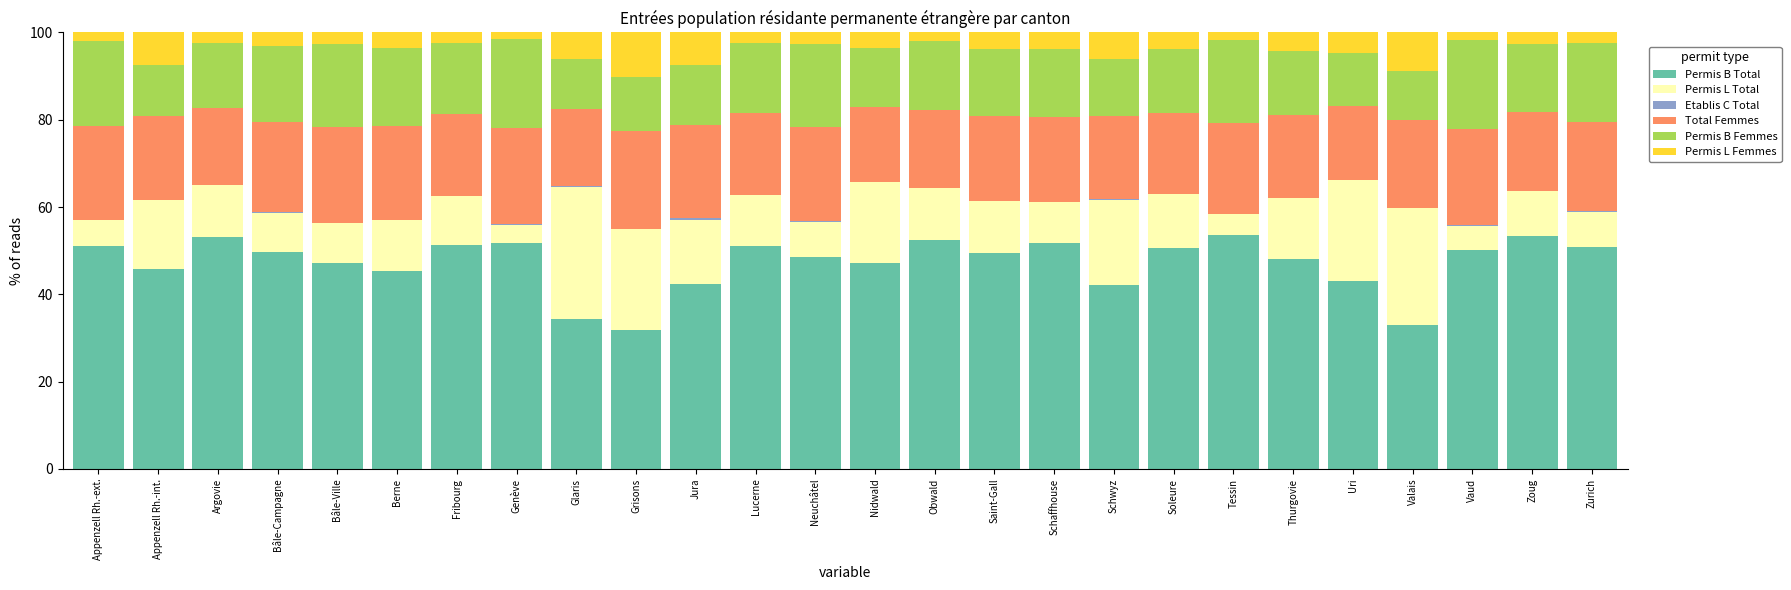

Is it true that Permis B Total equals 49.5 at Saint-Gall?

True